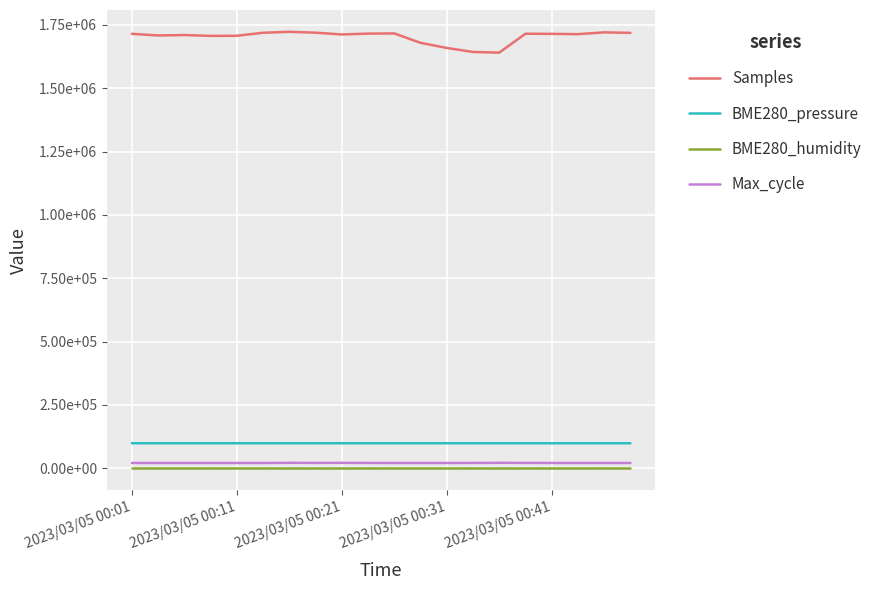

Does the chart display data point markers on the line(s)?

No